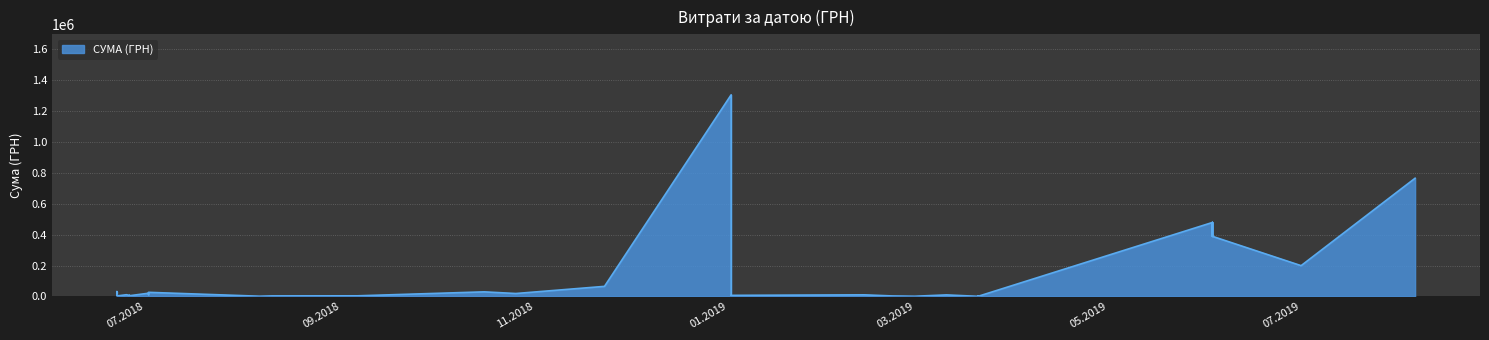

Which label corresponds to the smallest value in the chart?

26.06.2018